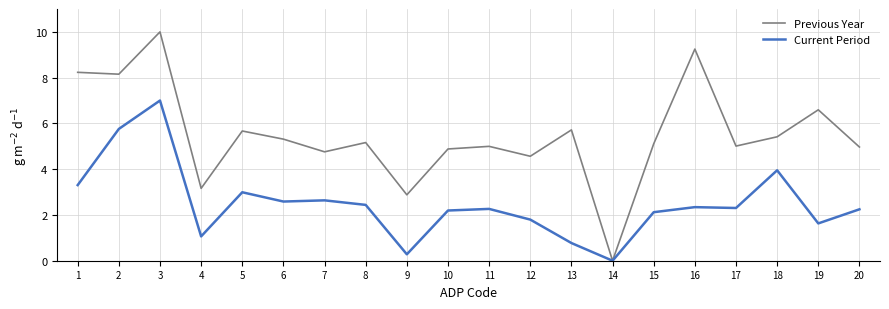

What is the spread (max minus min) of values at 10?

2.7